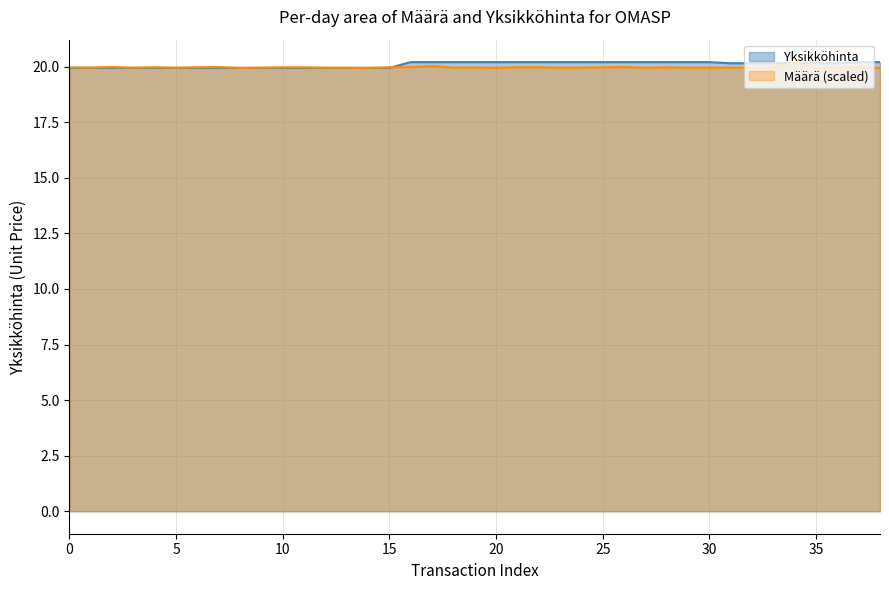

What is the maximum value for Määrä (scaled)?

20.2